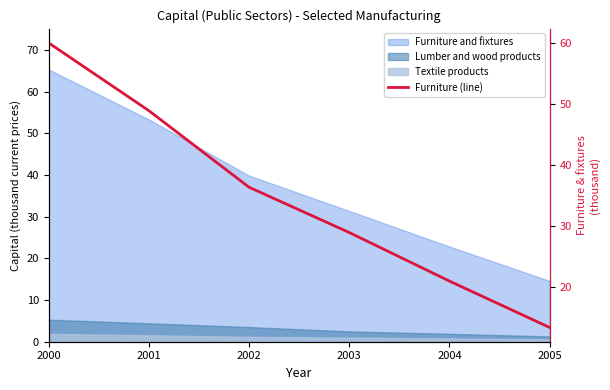

What is the difference between the values at 2000 and 2001?

11.1